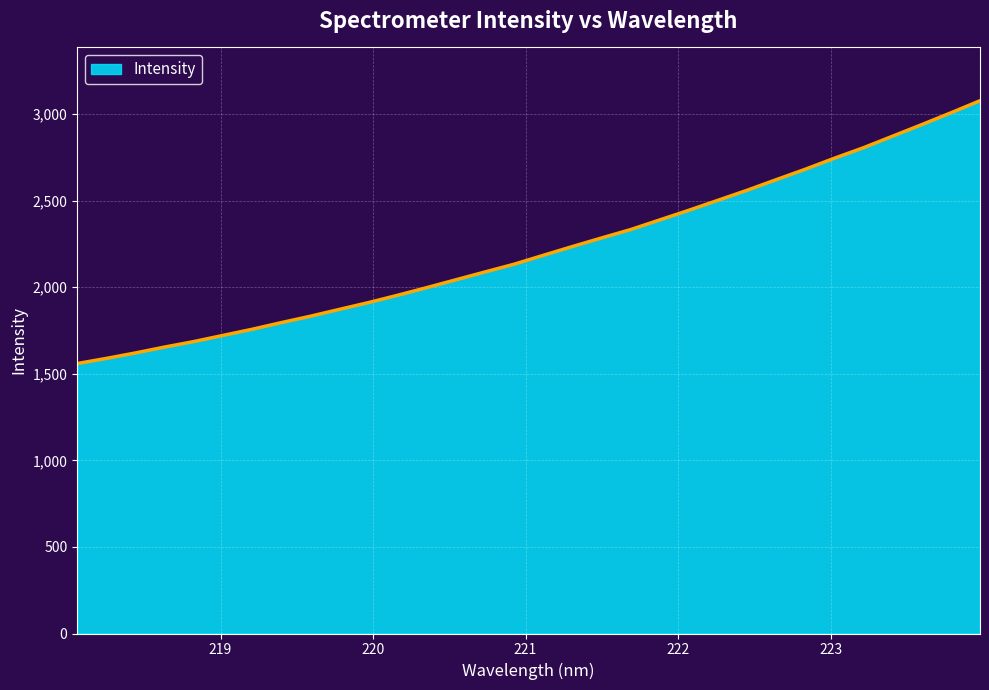

What is the sum of all values?

70884.6